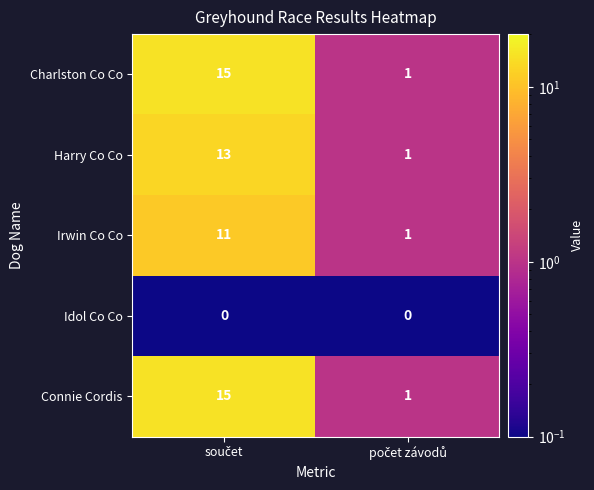

Reading right to left, transcribe all the data shown in this chart.

Charlston Co Co: 1	15
Harry Co Co: 1	13
Irwin Co Co: 1	11
Idol Co Co: 0	0
Connie Cordis: 1	15